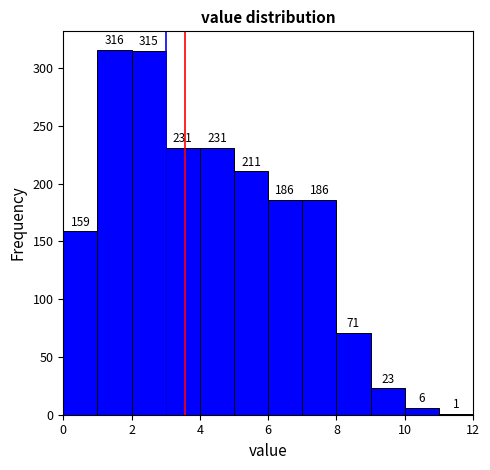

Reading left to right, list every bar in this chart as the range it spans on the x-axis followed by its height.

0 to 1: 159
1 to 2: 316
2 to 3: 315
3 to 4: 231
4 to 5: 231
5 to 6: 211
6 to 7: 186
7 to 8: 186
8 to 9: 71
9 to 10: 23
10 to 11: 6
11 to 12: 1